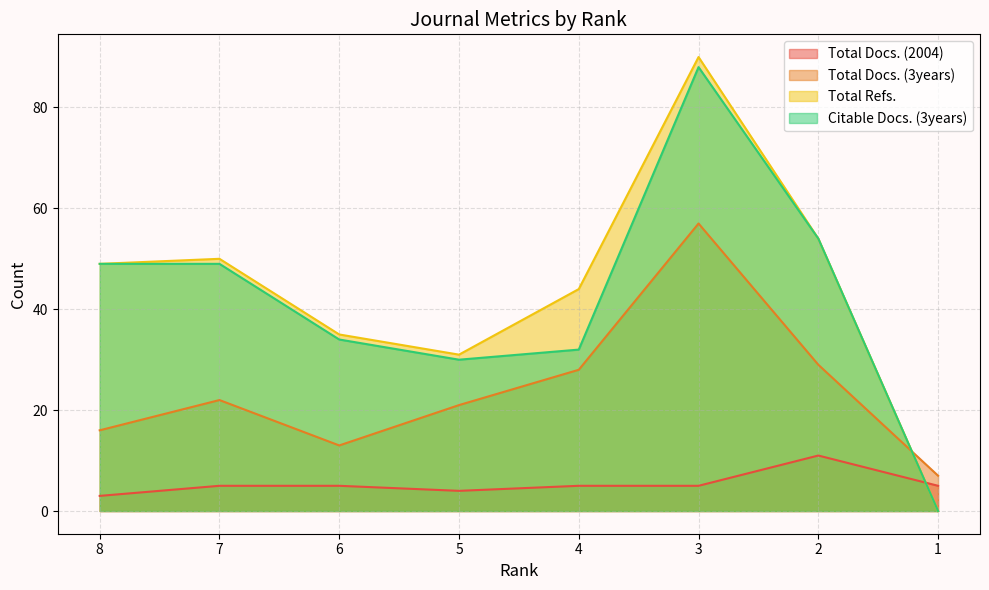

What is the difference between the Citable Docs. (3years) values at 4 and 2?

22